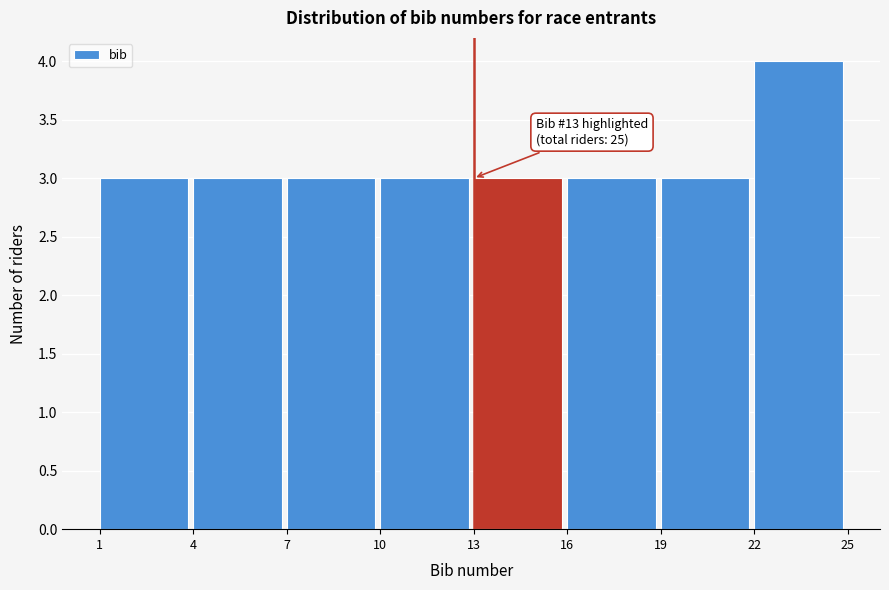

Which range on the x-axis has the tallest bar?

22 to 25